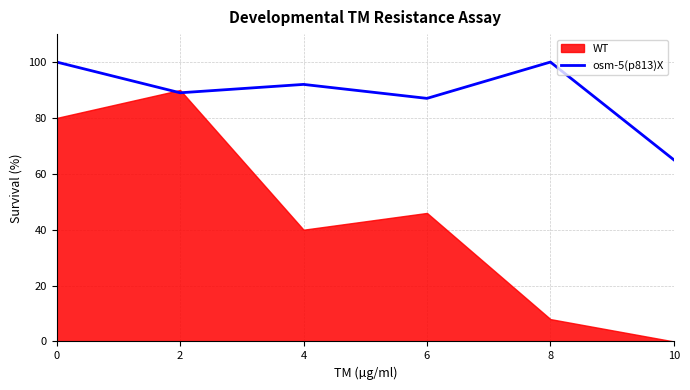

What is the lowest value of the osm-5(p813)X series?

65